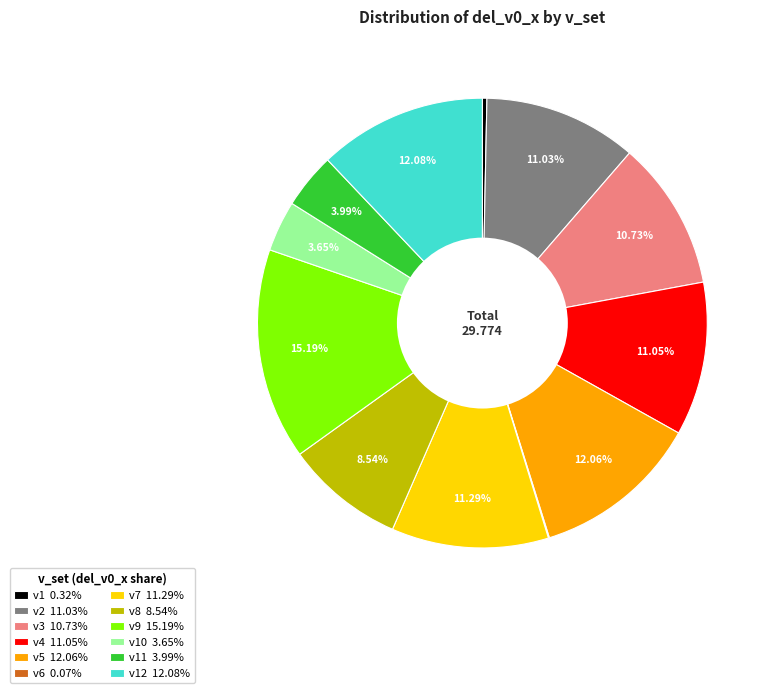

Does any single category account for the majority?

No